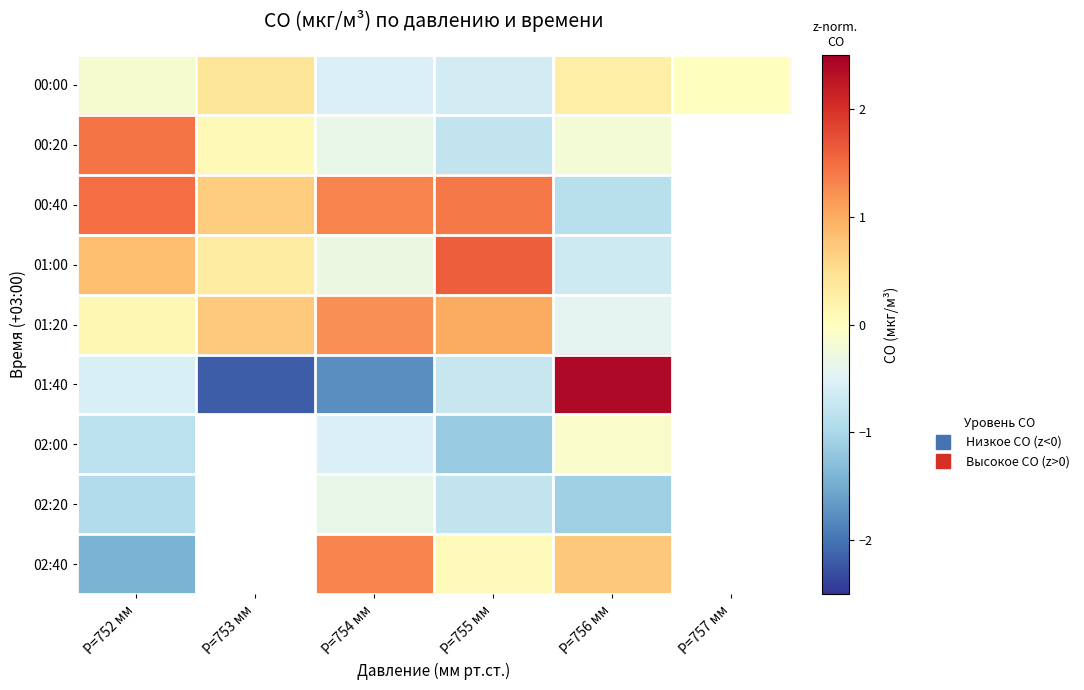

What is the total value across all series at P=753 мм?

-119.7